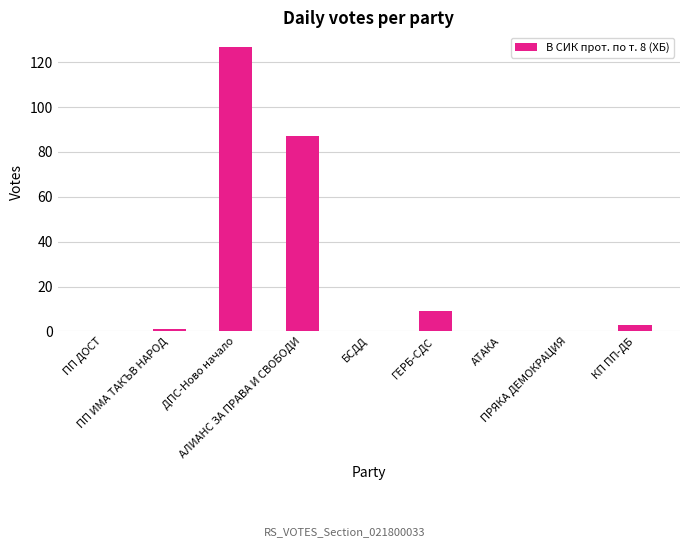

Reading left to right, what are all the values shown in this chart?

ПП ДОСТ=0	ПП ИМА ТАКЪВ НАРОД=1	ДПС-Ново начало=127	АЛИАНС ЗА ПРАВА И СВОБОДИ=87	БСДД=0	ГЕРБ-СДС=9	АТАКА=0	ПРЯКА ДЕМОКРАЦИЯ=0	КП ПП-ДБ=3